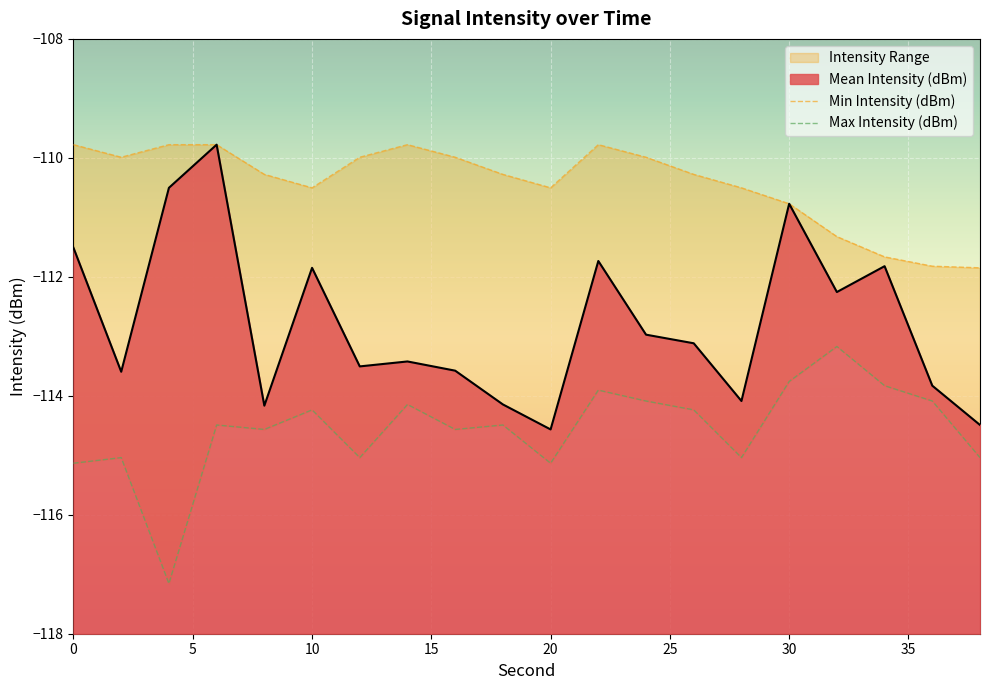

How many values in the Min Intensity (dBm) series exceed -114?

4